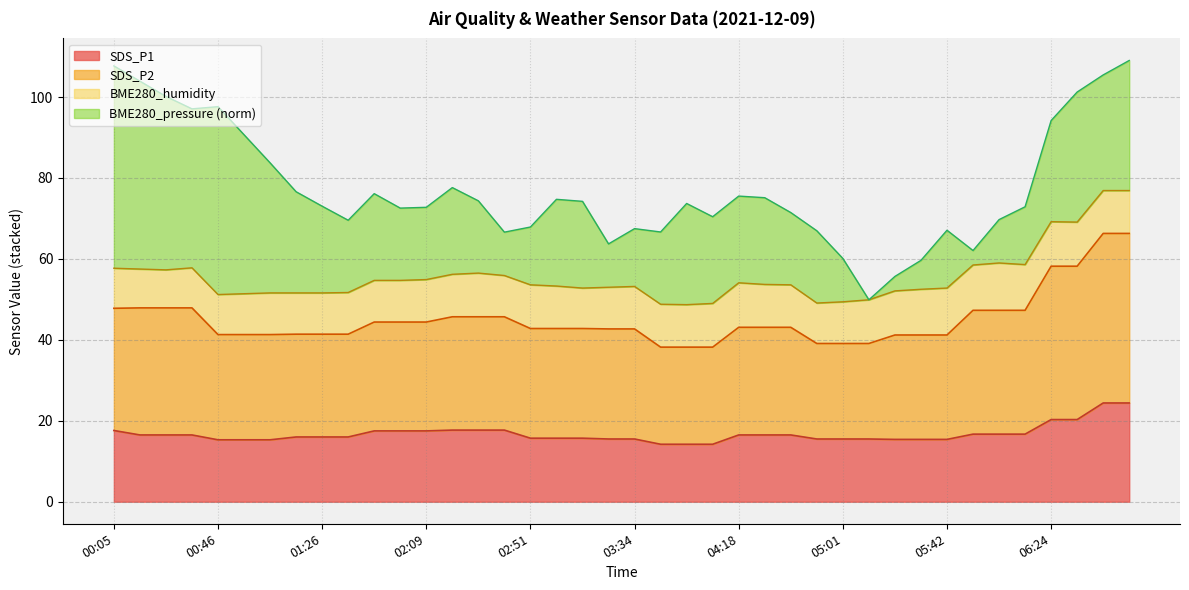

What is the minimum value shown in the chart?

14.2